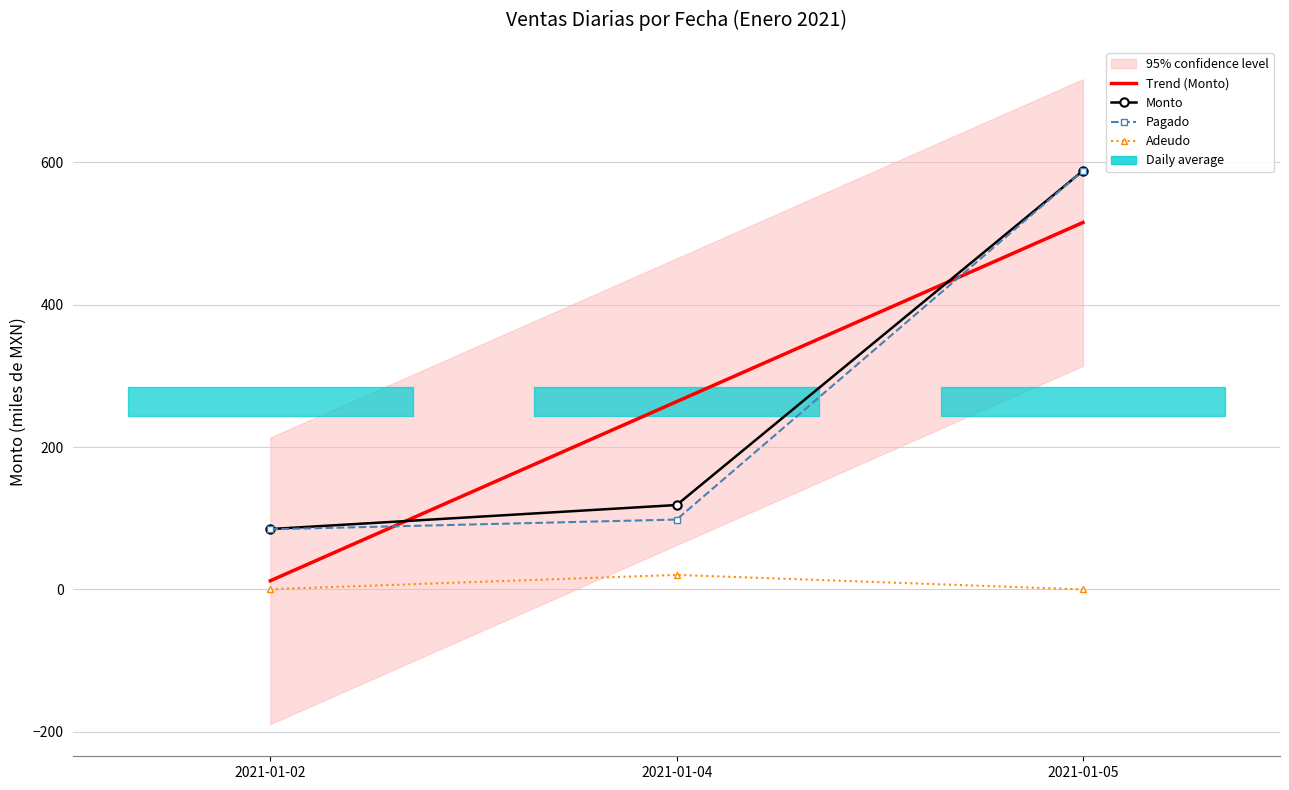

What is the total value across all series at 2021-01-05?

1692.0